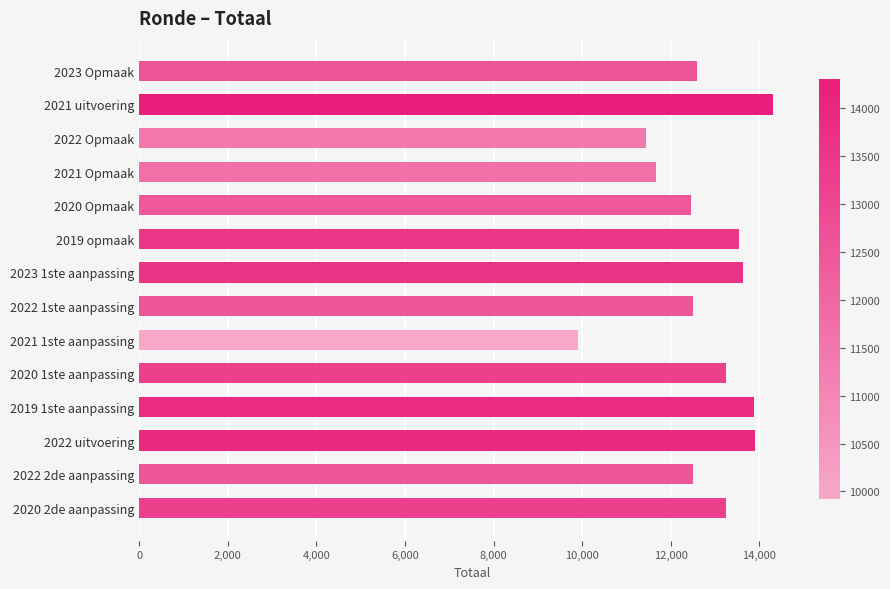

Does the chart contain stacked bars?

No